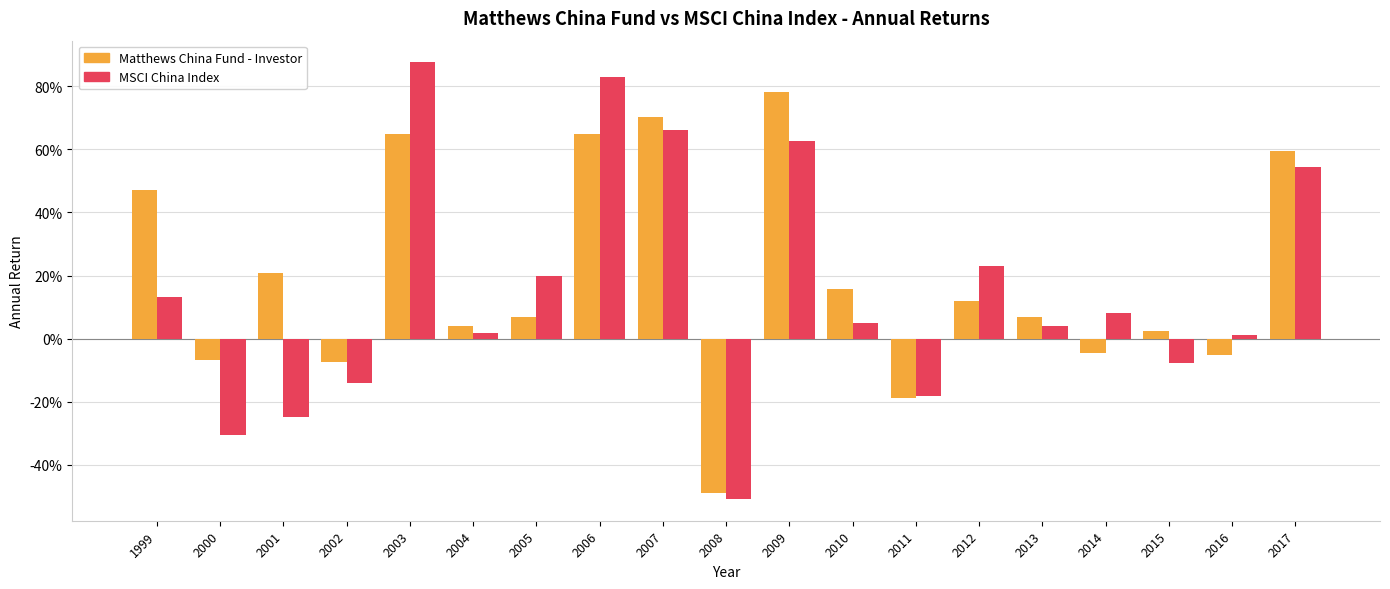

Are the bars horizontal?

No